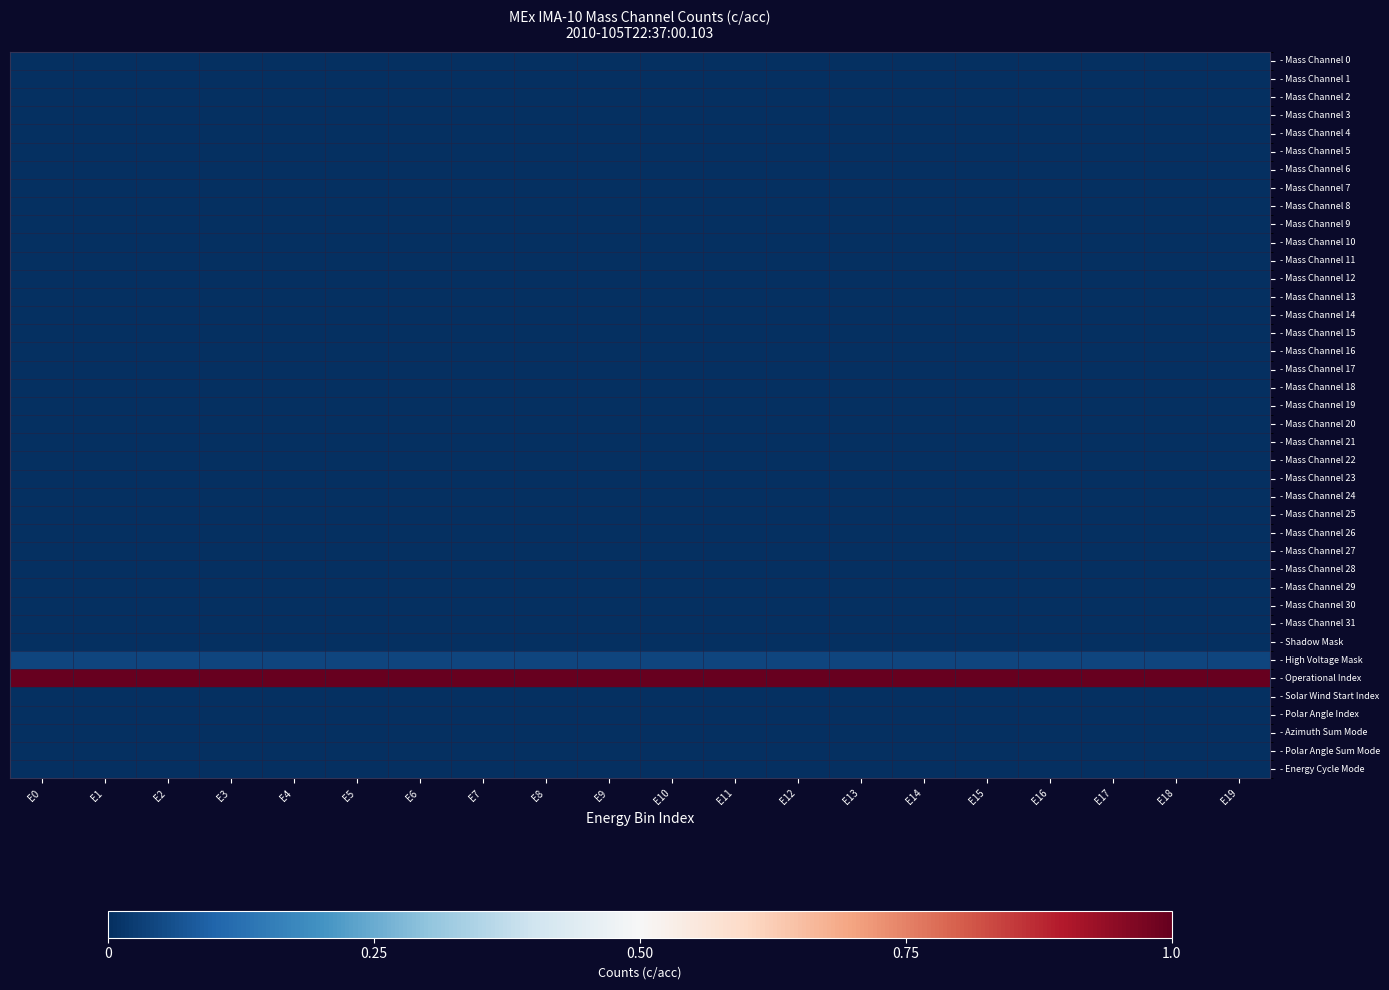

What is the total value across all series at E16?

1.0